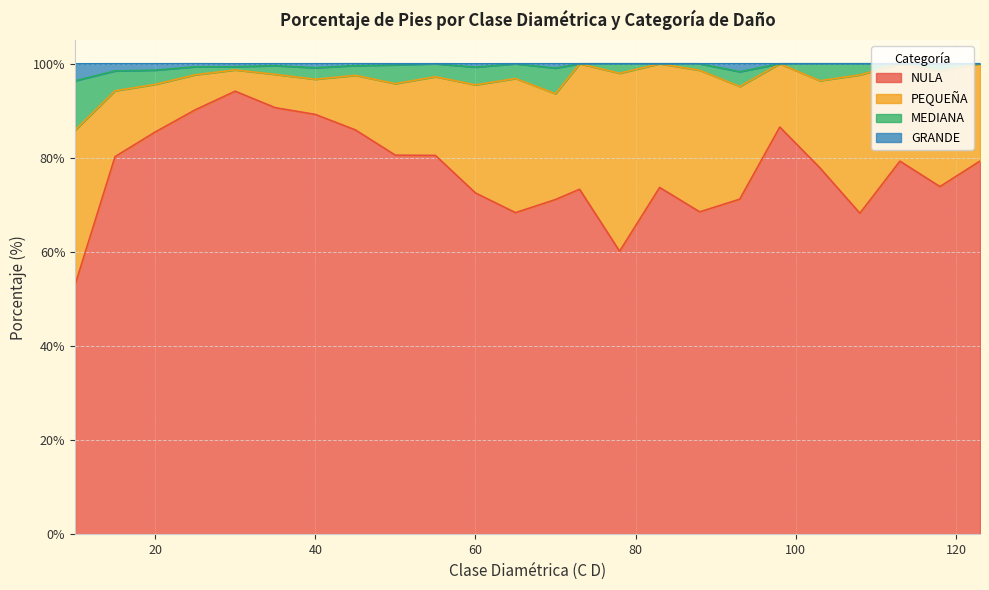

Which series has the widest spread of values?

NULA